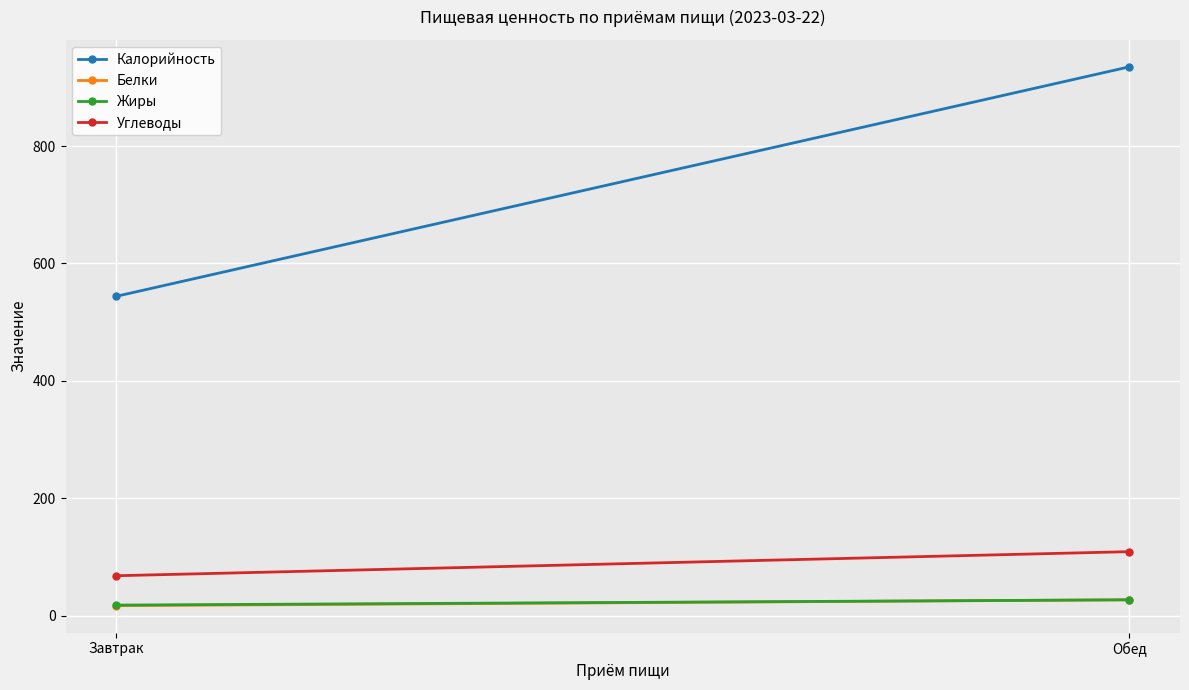

What is the difference between the highest and lowest values at Обед?

908